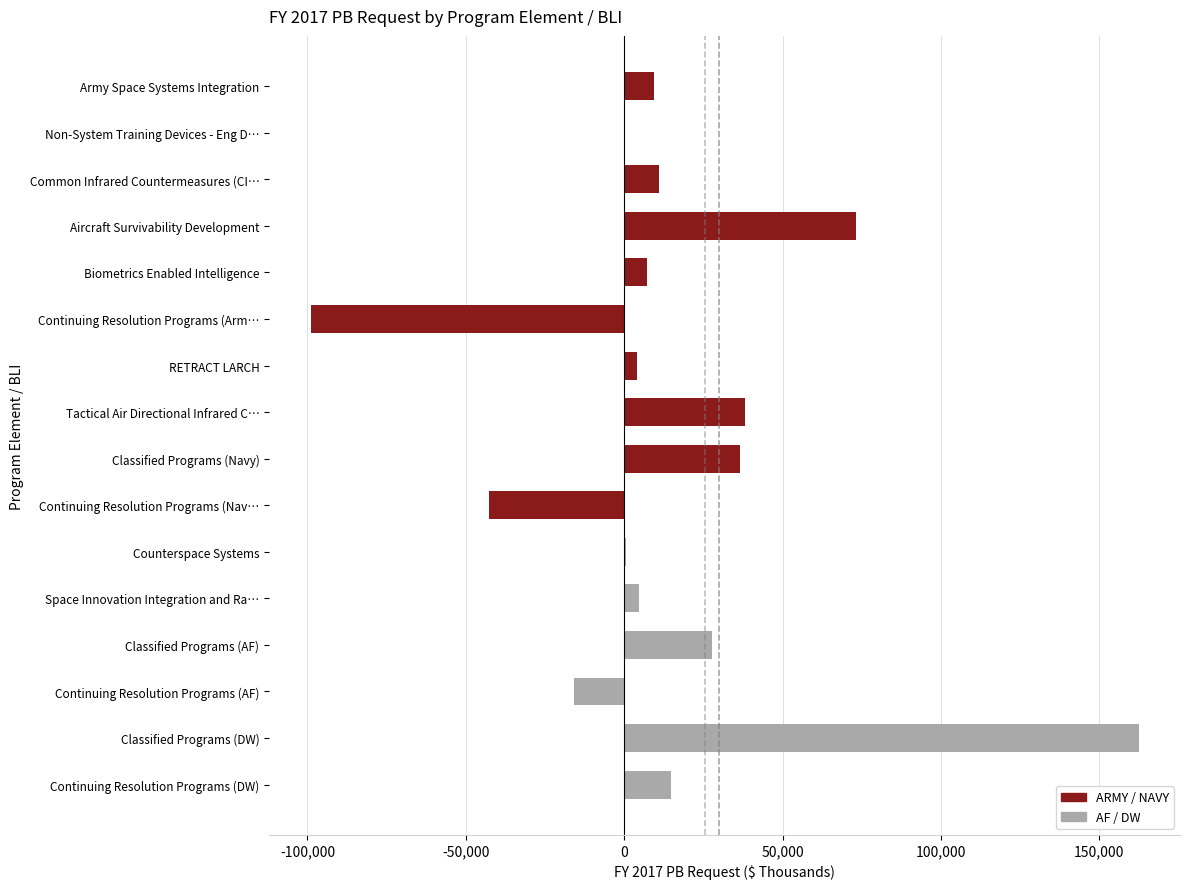

What is the greatest value displayed?

162419